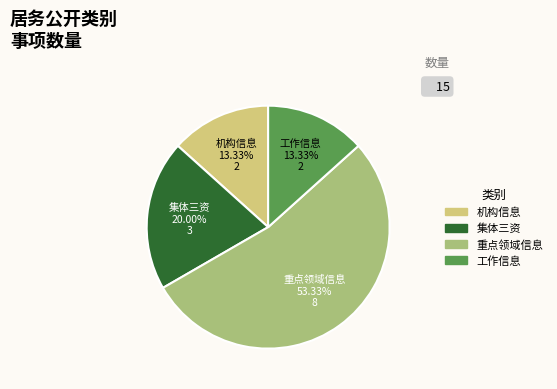

What percentage is the 重点领域信息 slice, to the nearest percent?

53%